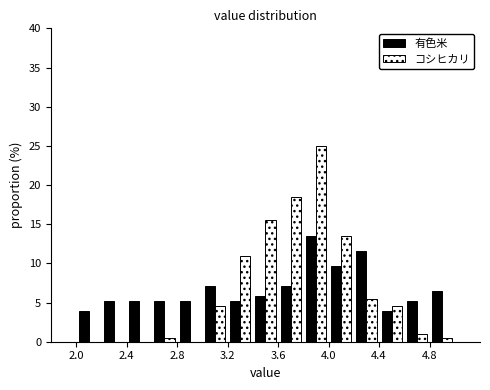

Reading left to right, list every range on the x-axis with the height of the bar of each series over it. The values are not printed on the chart, so give them approximately, as read against the axis.

2.0 to 2.2: 有色米=4.0	コシヒカリ=0
2.2 to 2.4: 有色米=5.0	コシヒカリ=0
2.4 to 2.6: 有色米=5.0	コシヒカリ=0
2.6 to 2.8: 有色米=5.0	コシヒカリ=0.5
2.8 to 3.0: 有色米=5.0	コシヒカリ=0
3.0 to 3.2: 有色米=7.0	コシヒカリ=4.5
3.2 to 3.4: 有色米=5.0	コシヒカリ=11.0
3.4 to 3.6: 有色米=6.0	コシヒカリ=15.5
3.6 to 3.8: 有色米=7.0	コシヒカリ=18.5
3.8 to 4.0: 有色米=13.5	コシヒカリ=25.0
4.0 to 4.2: 有色米=9.5	コシヒカリ=13.5
4.2 to 4.4: 有色米=11.5	コシヒカリ=5.5
4.4 to 4.6: 有色米=4.0	コシヒカリ=4.5
4.6 to 4.8: 有色米=5.0	コシヒカリ=1.0
4.8 to 5.0: 有色米=6.5	コシヒカリ=0.5